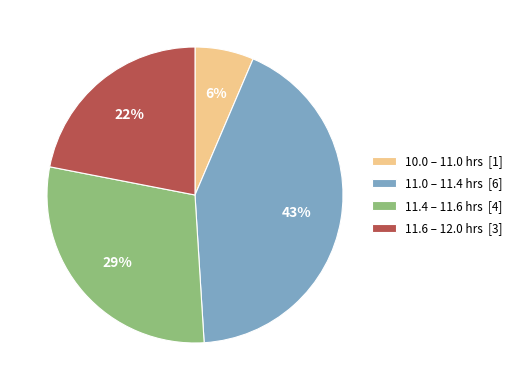

Which has a higher value, 10.0 – 11.0 hrs [1] or 11.4 – 11.6 hrs [4]?

11.4 – 11.6 hrs [4]